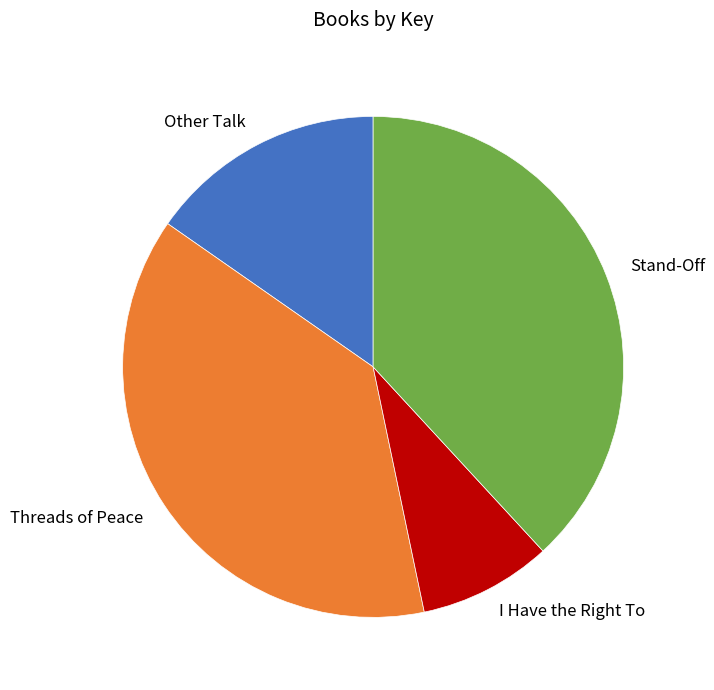

Which slice is the smallest?

I Have the Right To